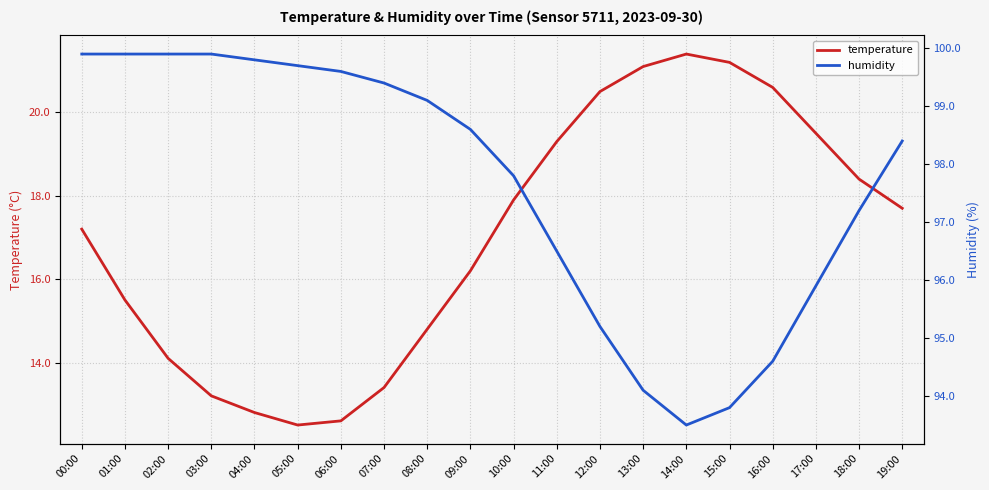

True or false: temperature and humidity cross at least once.

False